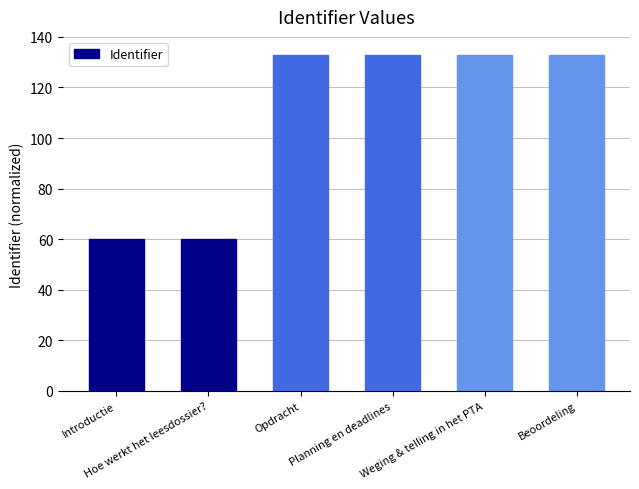

What is the approximate value at Introductie?

60.0